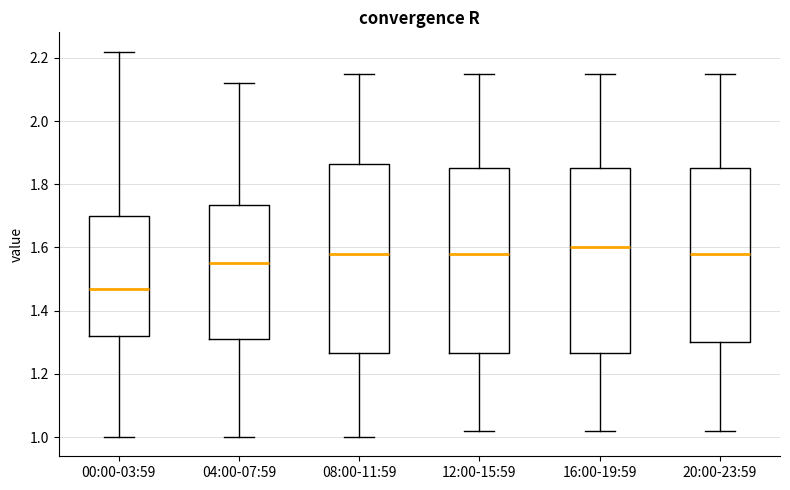

Reading left to right, read every box against the y-axis: the position of its median line, the range the box covers, and the ends of its whiskers. The values are not printed on the chart, so give them approximately, as read against the axis.

00:00-03:59: median 1.48, box 1.32 to 1.70, whiskers 1.00 to 2.22
04:00-07:59: median 1.56, box 1.32 to 1.74, whiskers 1.00 to 2.12
08:00-11:59: median 1.58, box 1.26 to 1.86, whiskers 1.00 to 2.16
12:00-15:59: median 1.58, box 1.26 to 1.86, whiskers 1.02 to 2.16
16:00-19:59: median 1.60, box 1.26 to 1.86, whiskers 1.02 to 2.16
20:00-23:59: median 1.58, box 1.30 to 1.86, whiskers 1.02 to 2.16